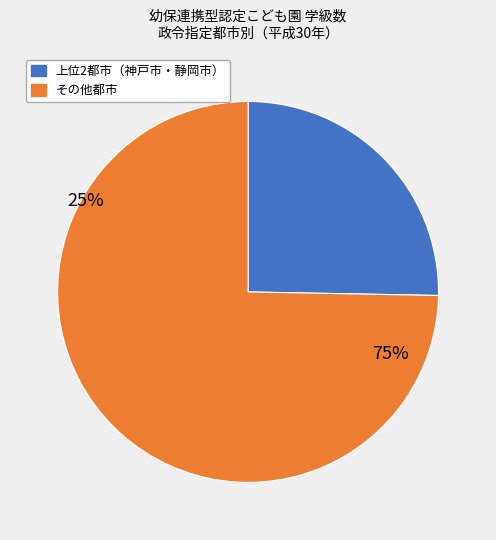

The 仙台市 slice represents 14% of the pie. True or false?

False